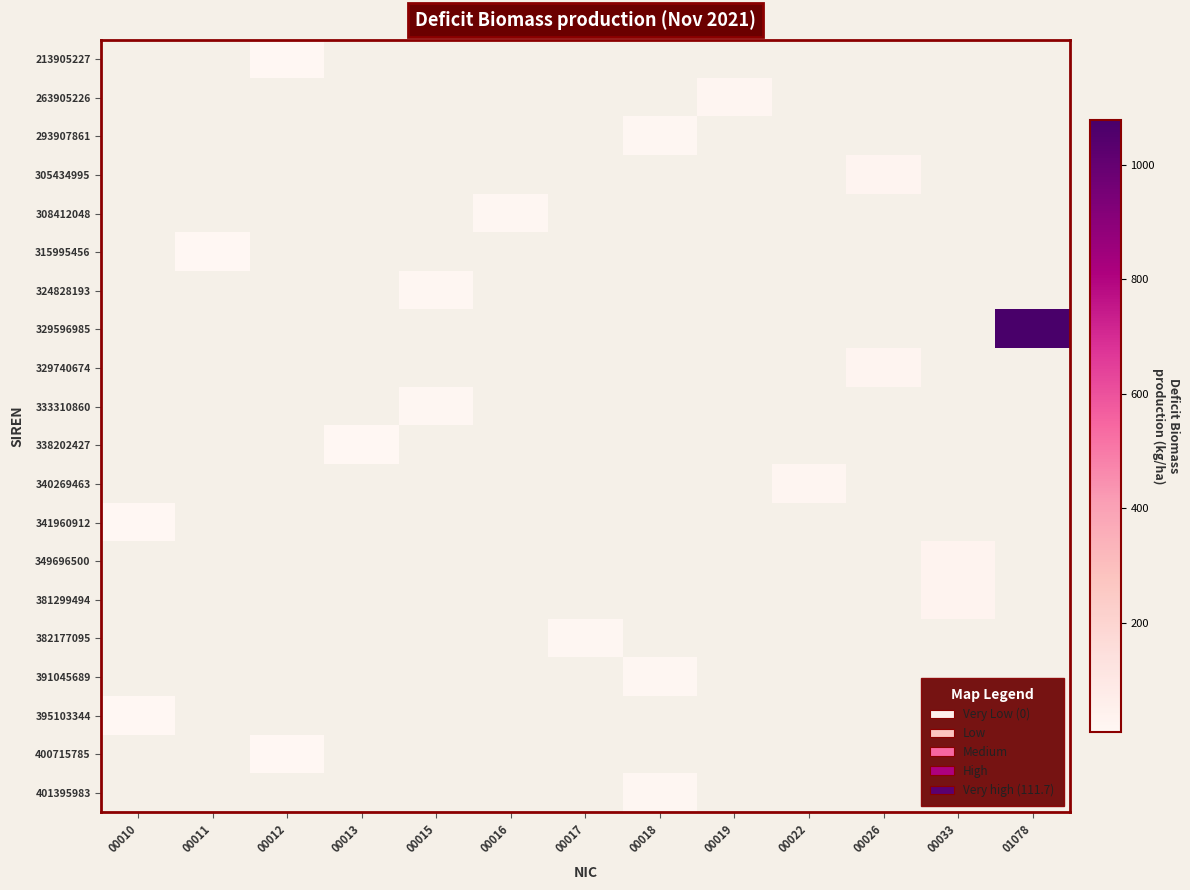

Count the number of categories in the chart.

13